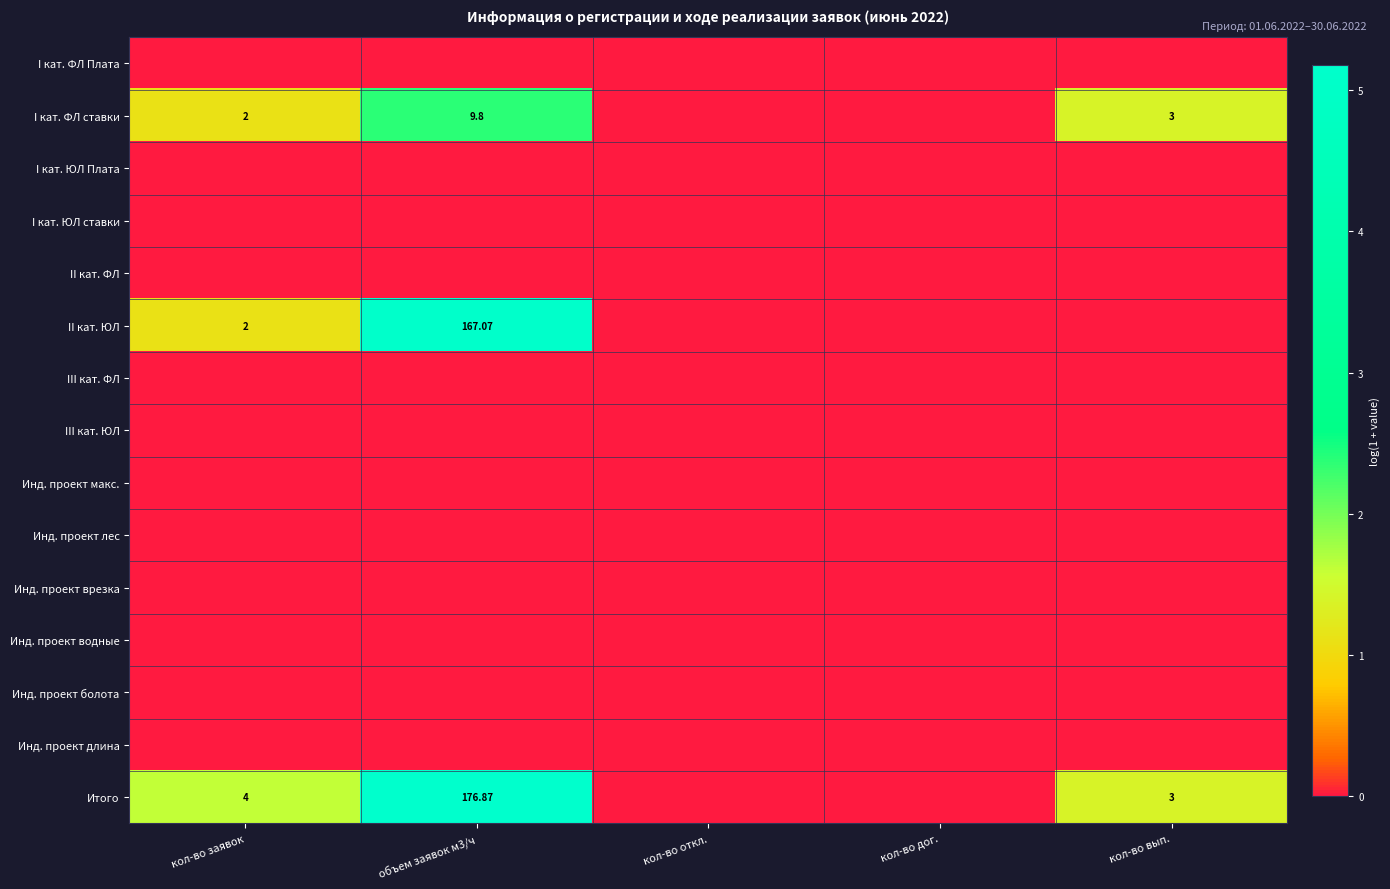

Which category has the lowest value in the Инд. проект водные series?

кол-во заявок